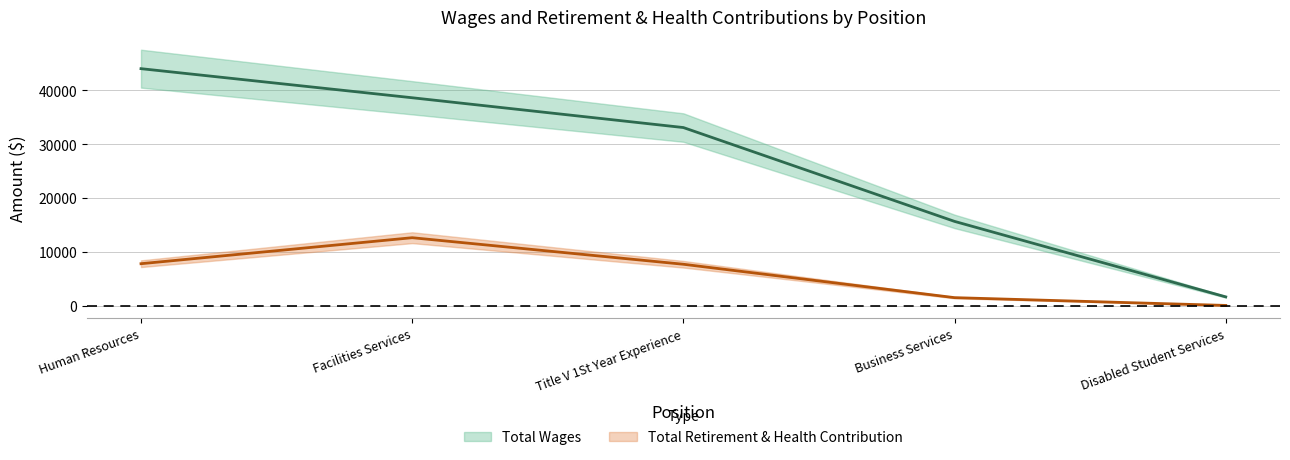

Rank the series by their maximum value, from lowest to highest.

Total Retirement & Health Contribution, Total Wages